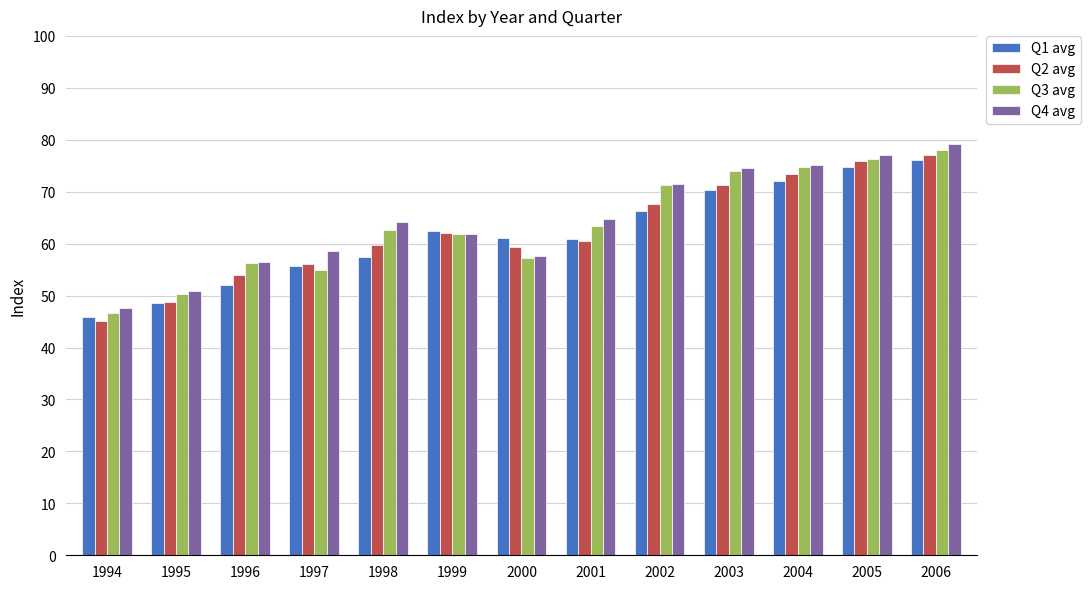

How many bars are there in total?

52